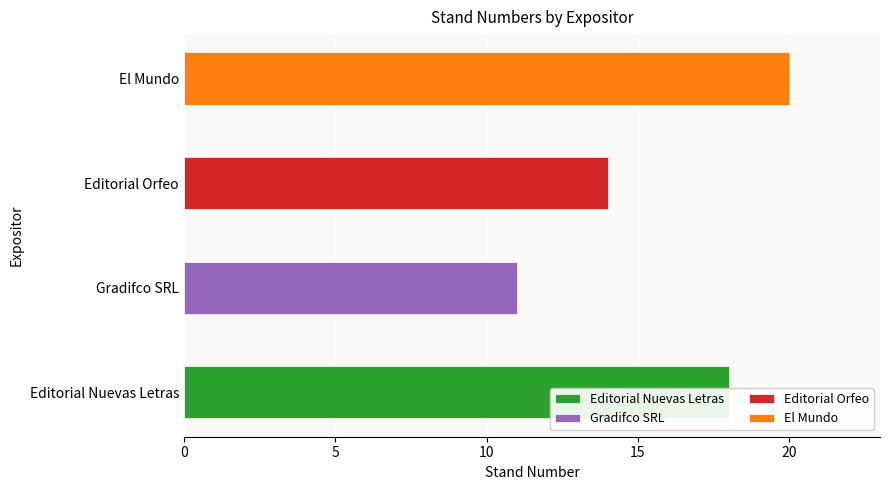

What is the ratio of the value at Gradifco SRL to the value at Editorial Nuevas Letras?

0.6